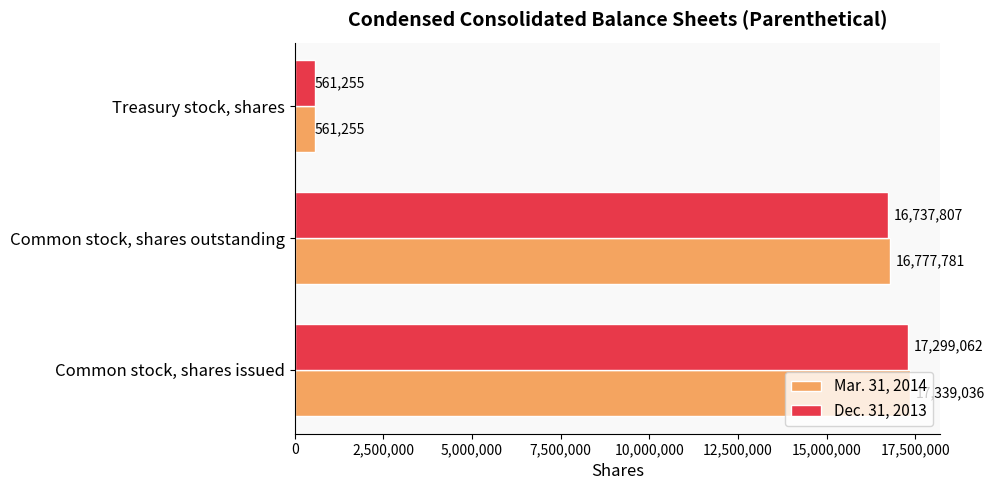

List the labels in order of Dec. 31, 2013 value, largest first.

Common stock, shares issued, Common stock, shares outstanding, Treasury stock, shares